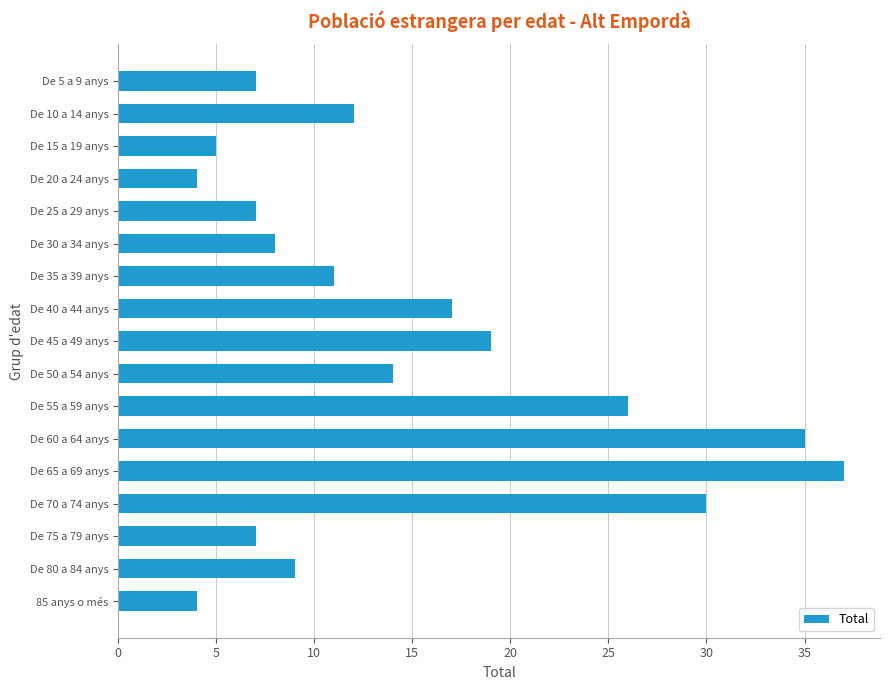

What is the ratio of the value at De 70 a 74 anys to the value at De 50 a 54 anys?

2.1